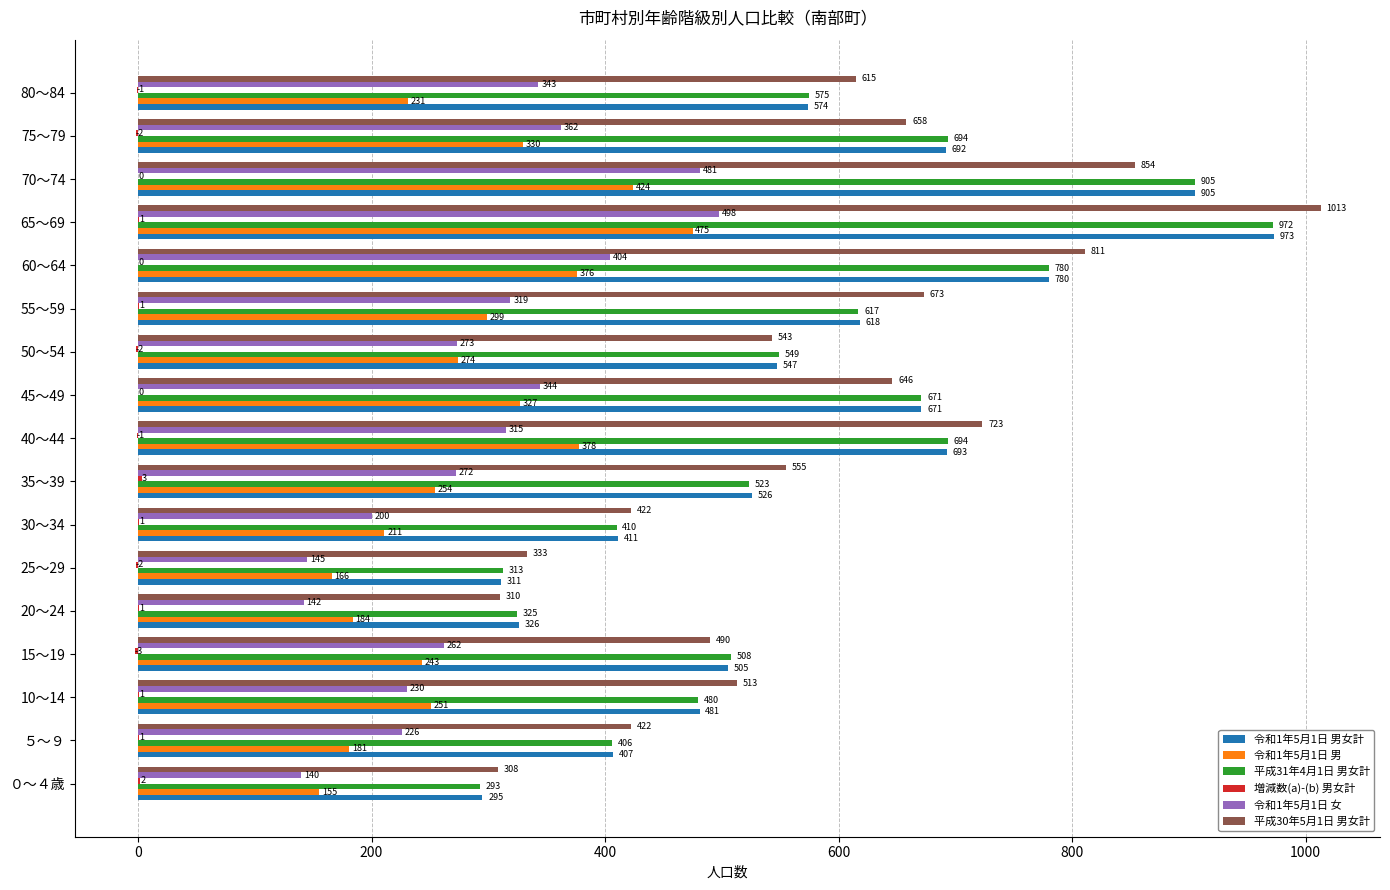

Where is 平成31年4月1日 男女計 nearest to the value 632?

55～59